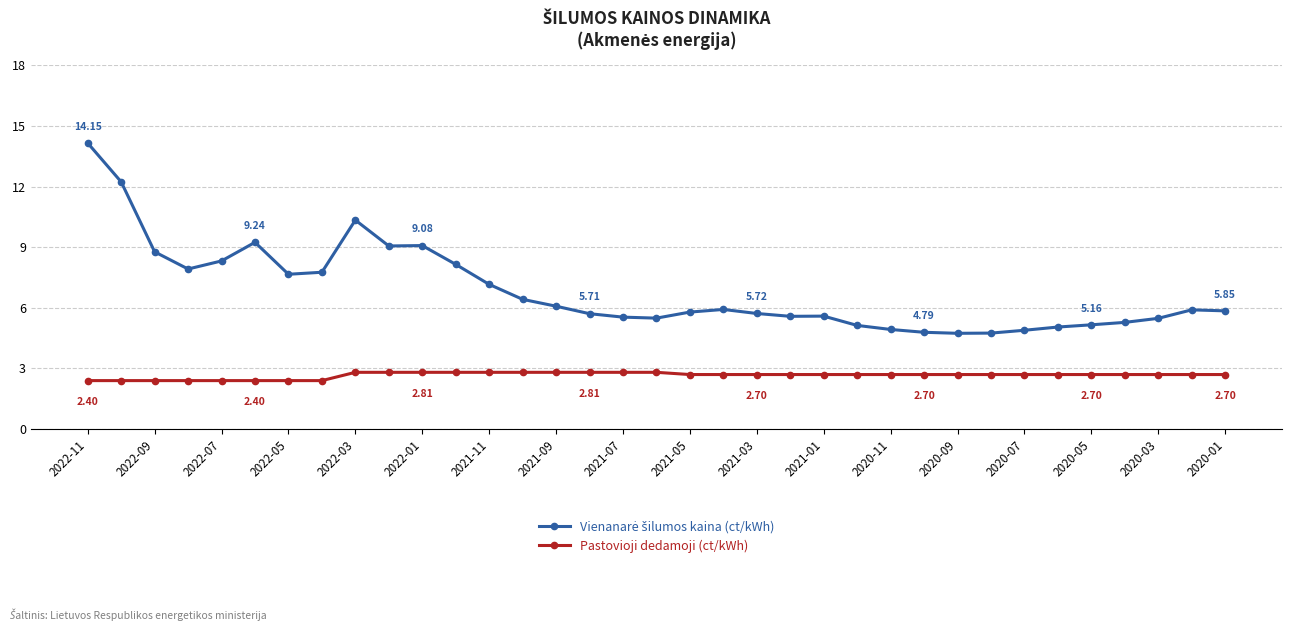

What is the sum of all Pastovioji dedamoji (ct/kWh) values?

93.2